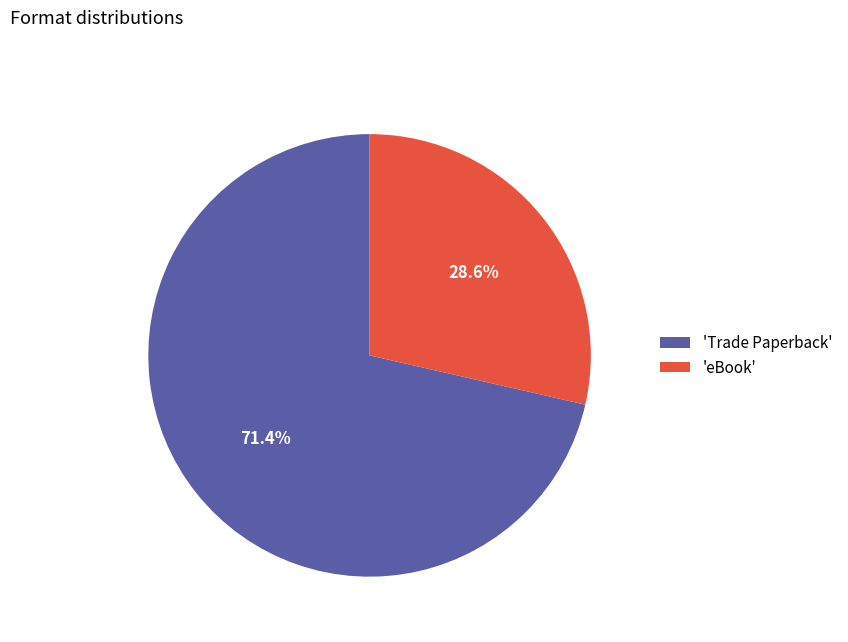

Which slice is the largest?

'Trade Paperback'